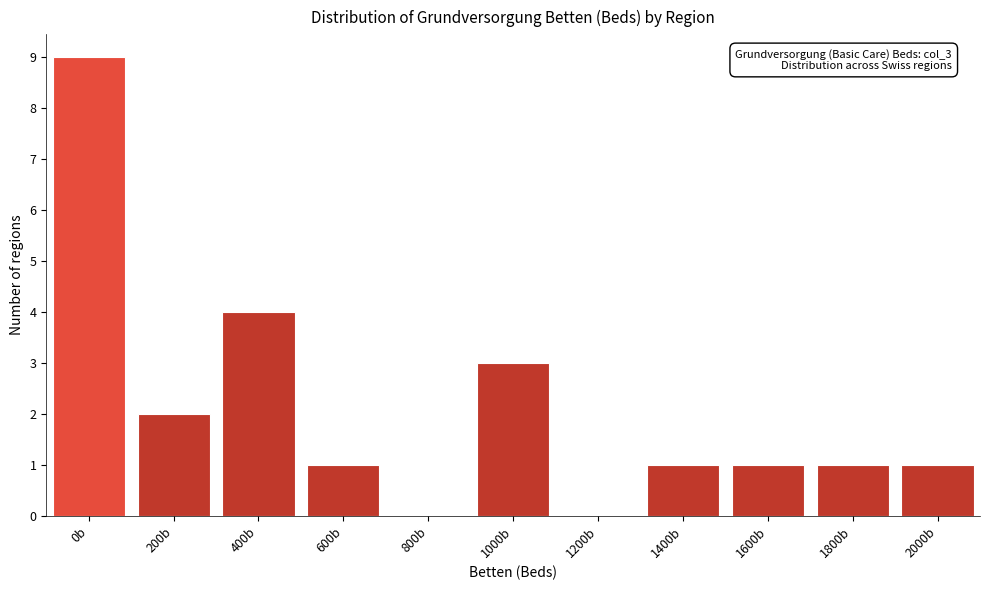

Reading right to left, what are all the values shown in this chart?

2000b=1	1800b=1	1600b=1	1400b=1	1200b=0	1000b=3	800b=0	600b=1	400b=4	200b=2	0b=9